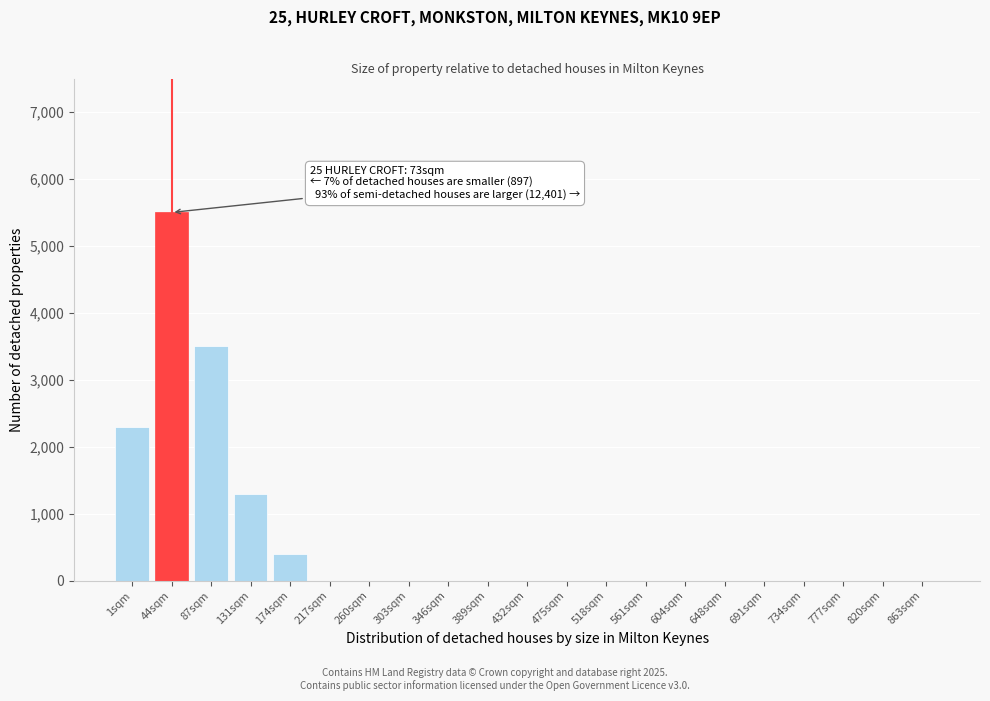

Reading left to right, extract all data points from this chart.

1sqm=2300	44sqm=5500	87sqm=3500	131sqm=1300	174sqm=400	217sqm=0	260sqm=0	303sqm=0	346sqm=0	389sqm=0	432sqm=0	475sqm=0	518sqm=0	561sqm=0	604sqm=0	648sqm=0	691sqm=0	734sqm=0	777sqm=0	820sqm=0	863sqm=0